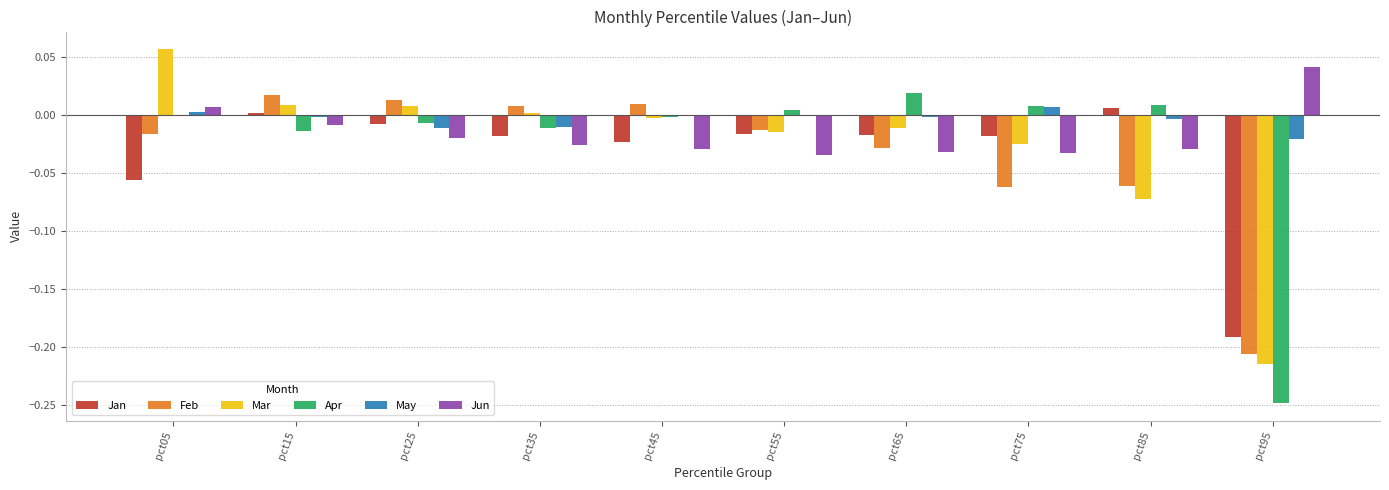

Is it true that Feb equals 0.0 at pct35?

True